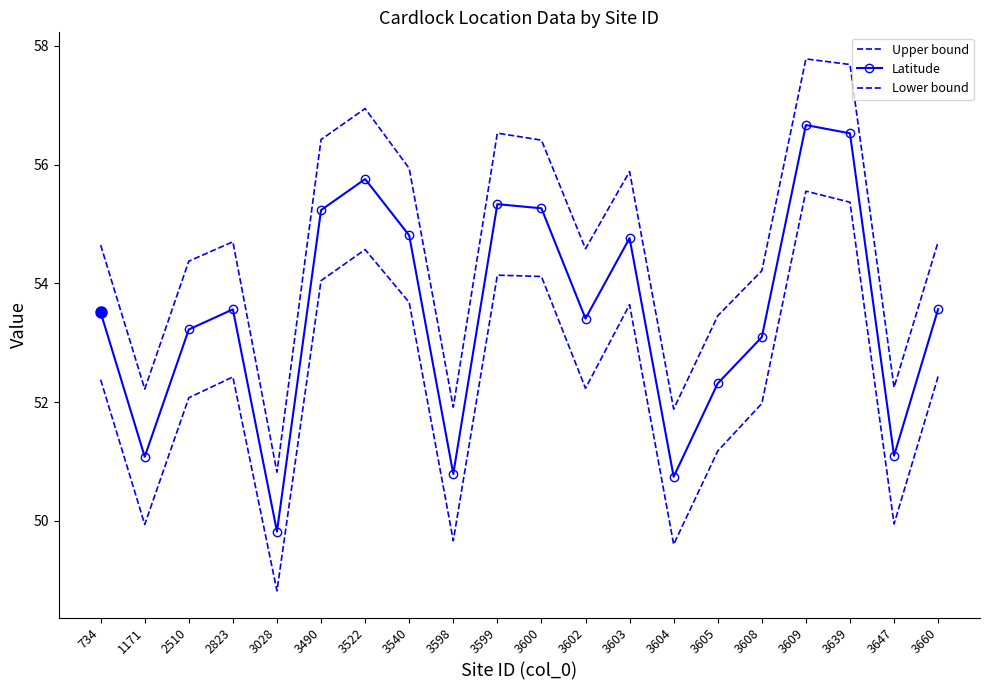

What is the total value across all series at 3598?

152.4